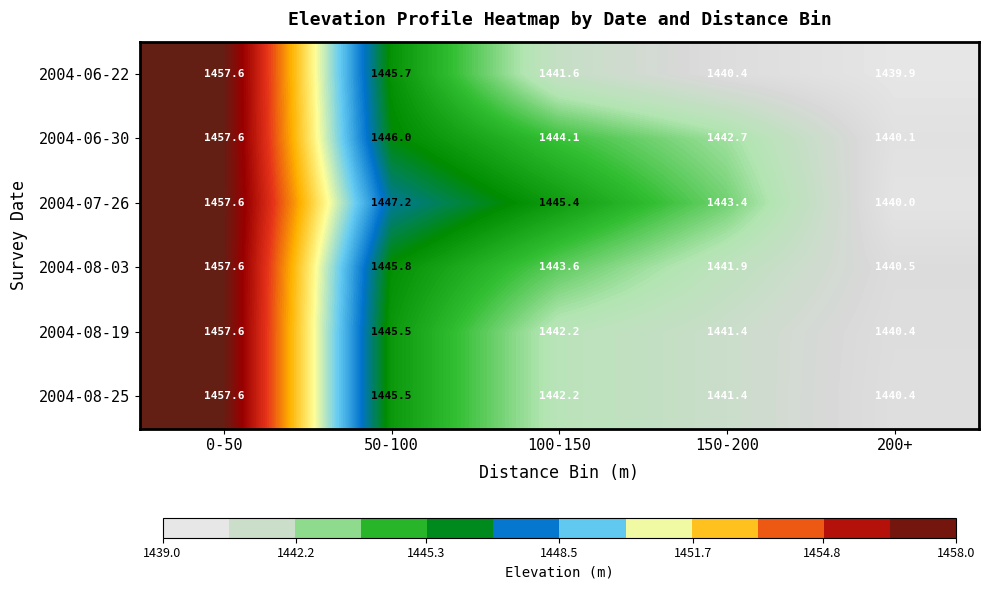

At how many categories does at least one series exceed 1451?

1